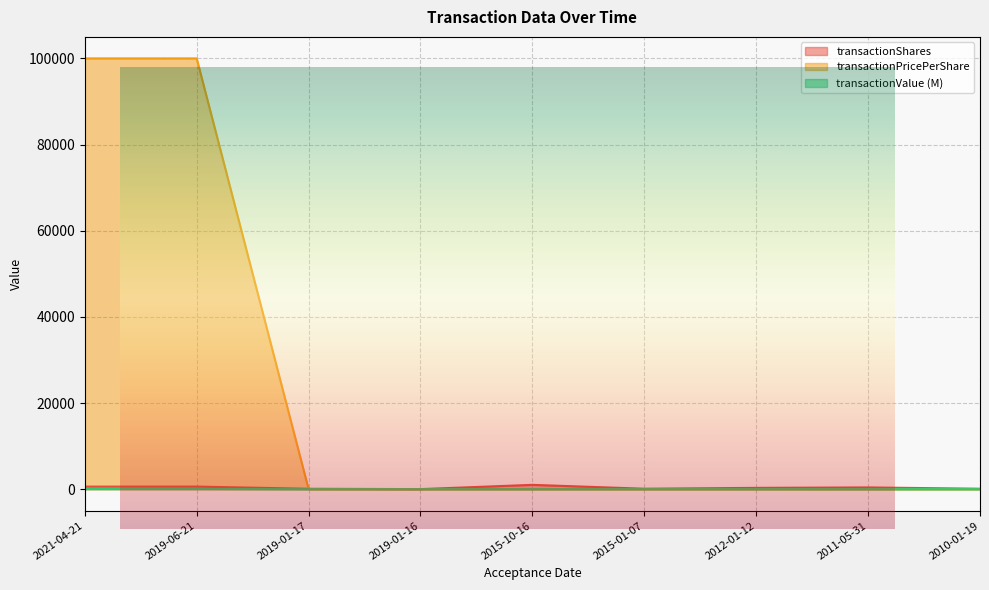

Is the value of transactionValue at 2010-01-19 greater than the value of transactionPricePerShare at 2015-10-16?

No